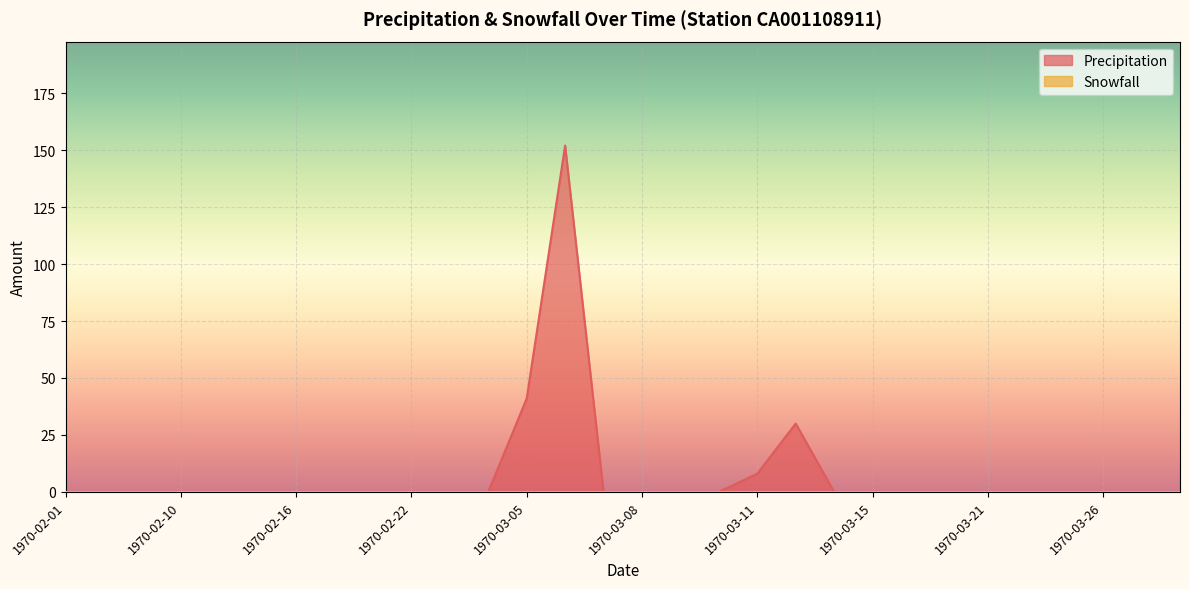

Does the chart display data point markers on the line(s)?

No